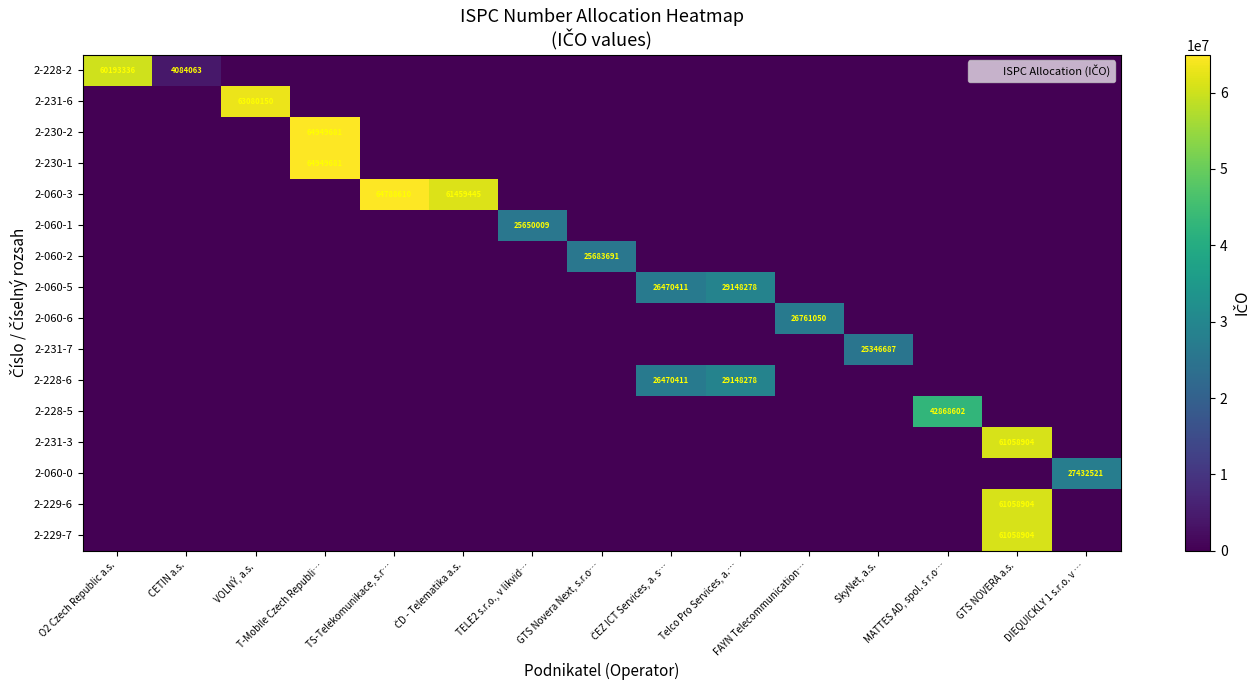

The 2-230-1 series shows 0 at ČD - Telematika a.s.. True or false?

True